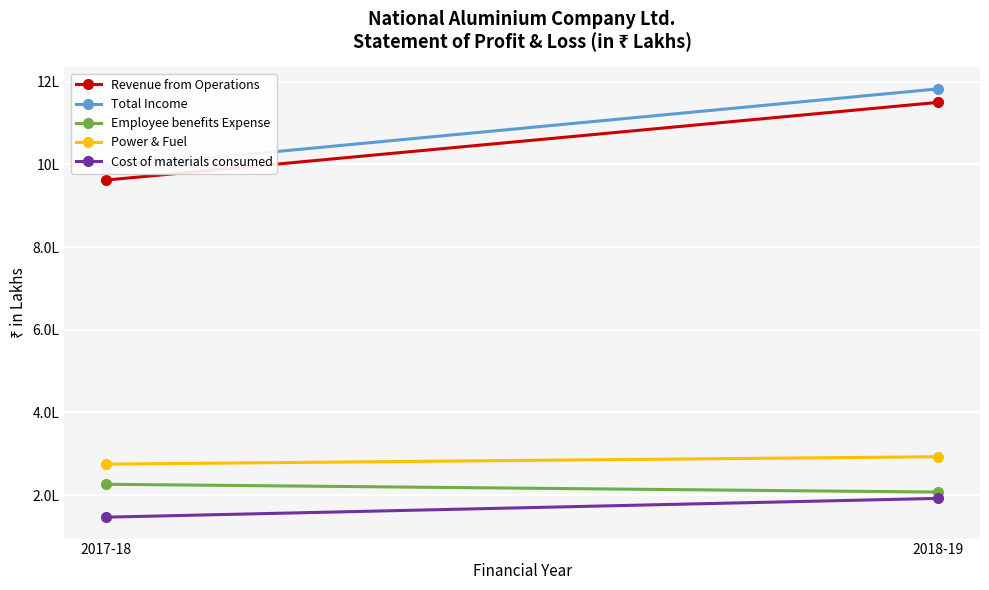

What is the difference between the Power & Fuel values at 2017-18 and 2018-19?

17920